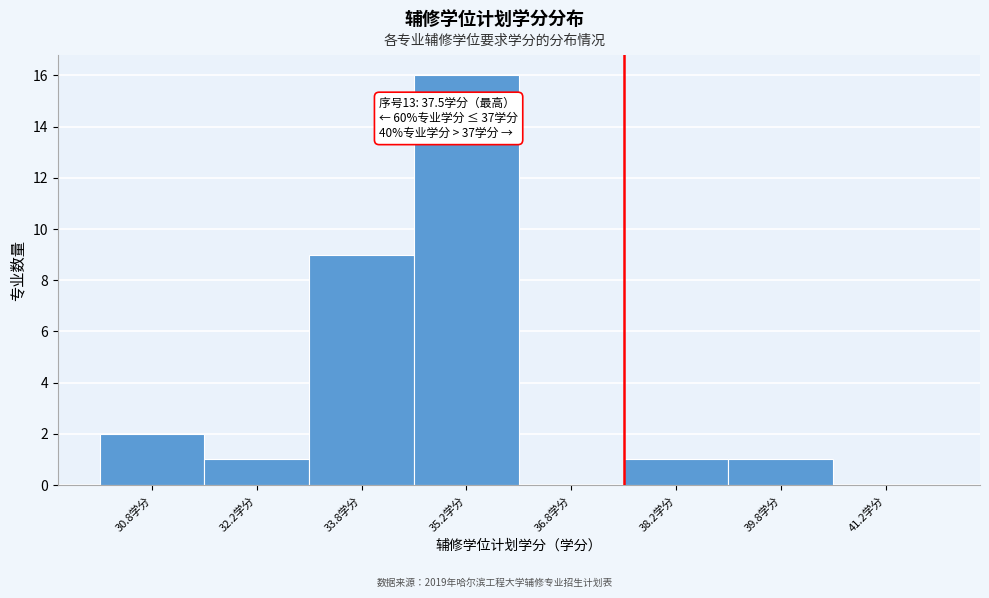

Which range on the x-axis has the tallest bar?

34.5 to 36.0